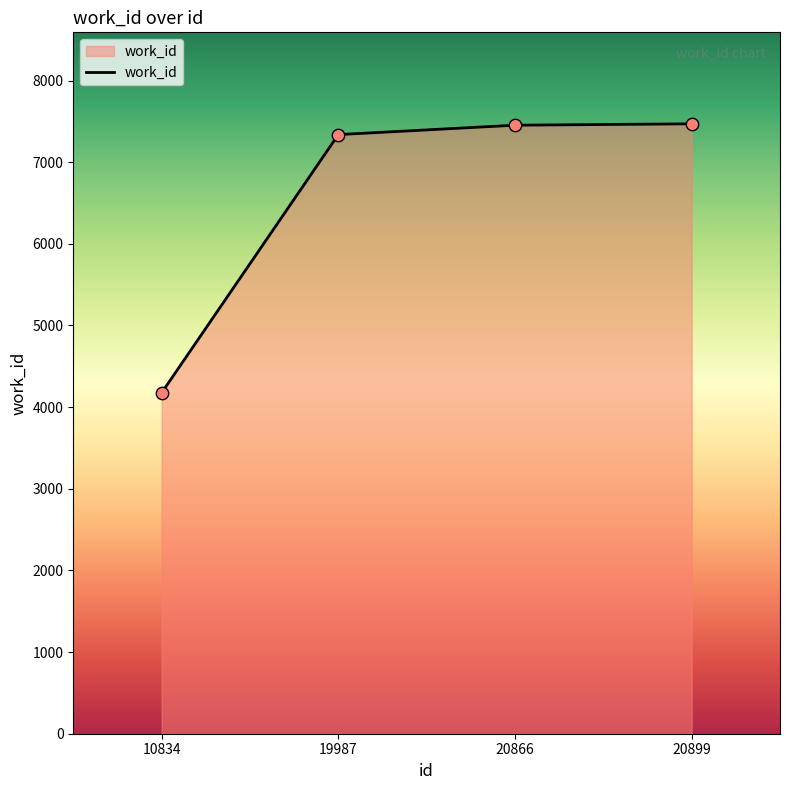

What is the change in value from 10834 to 20899?

+3295